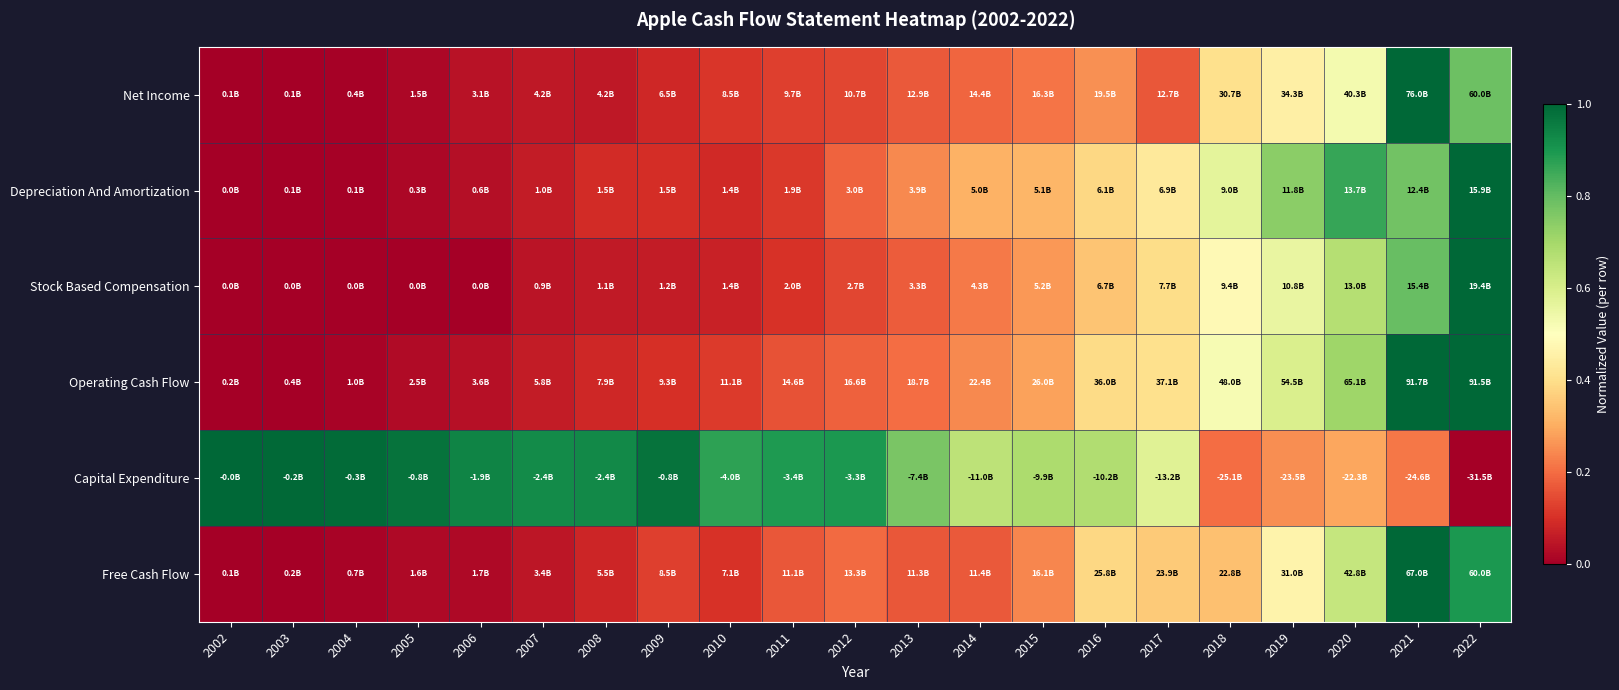

What is the maximum value shown in the chart?

1.0